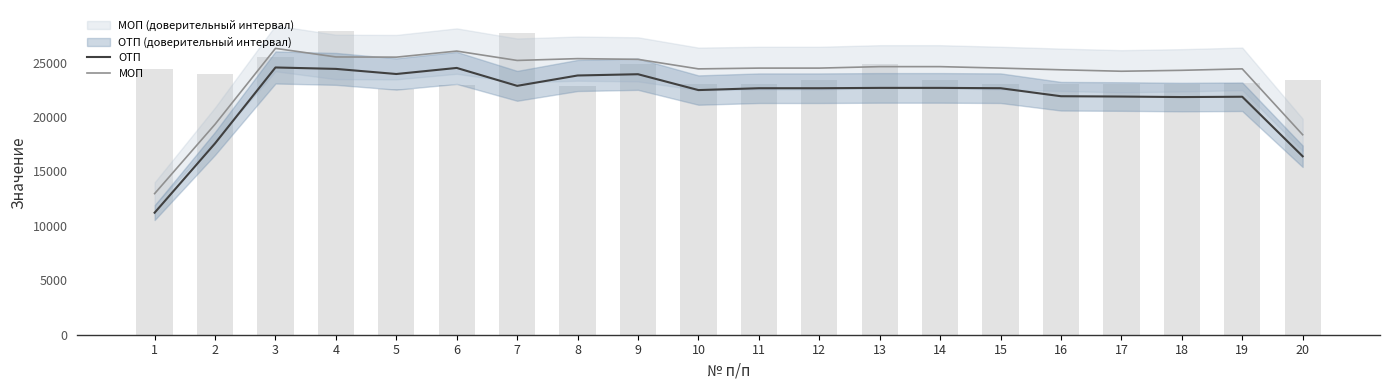

How many data points in МОП are above 24492?

10